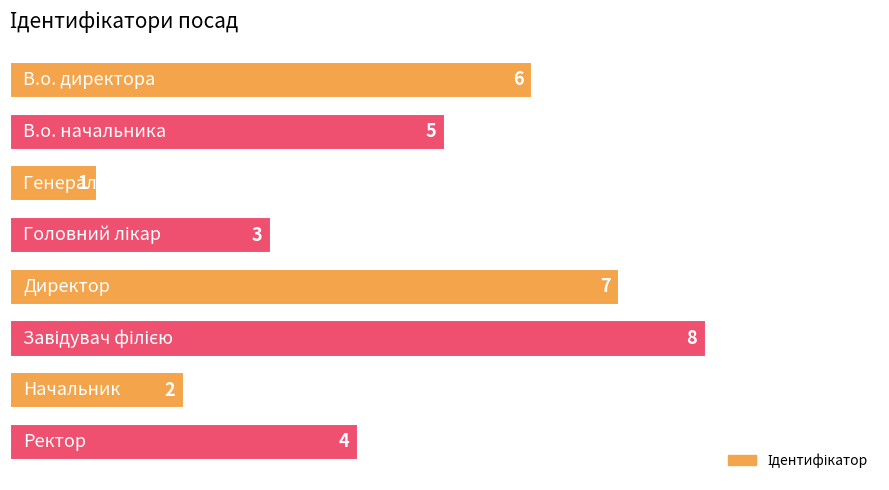

What is the sum of all values?

36